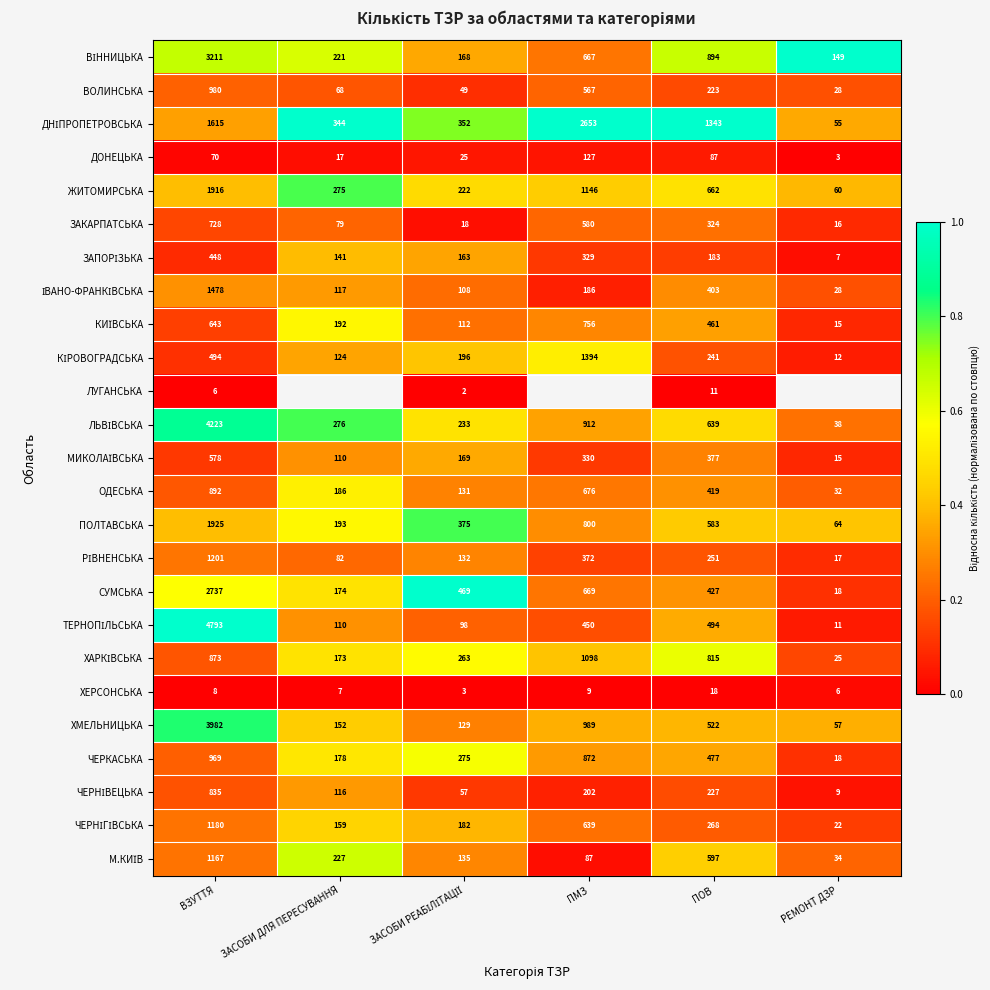

Where is ЖИТОМИРСЬКА nearest to the value 988?

ПМЗ